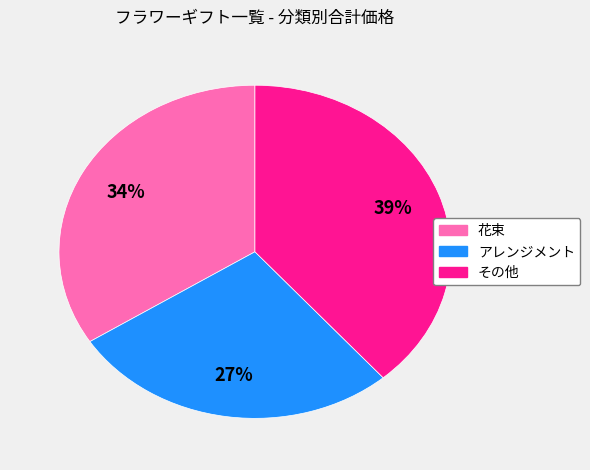

Rank the categories by value from highest to lowest.

その他, 花束, アレンジメント